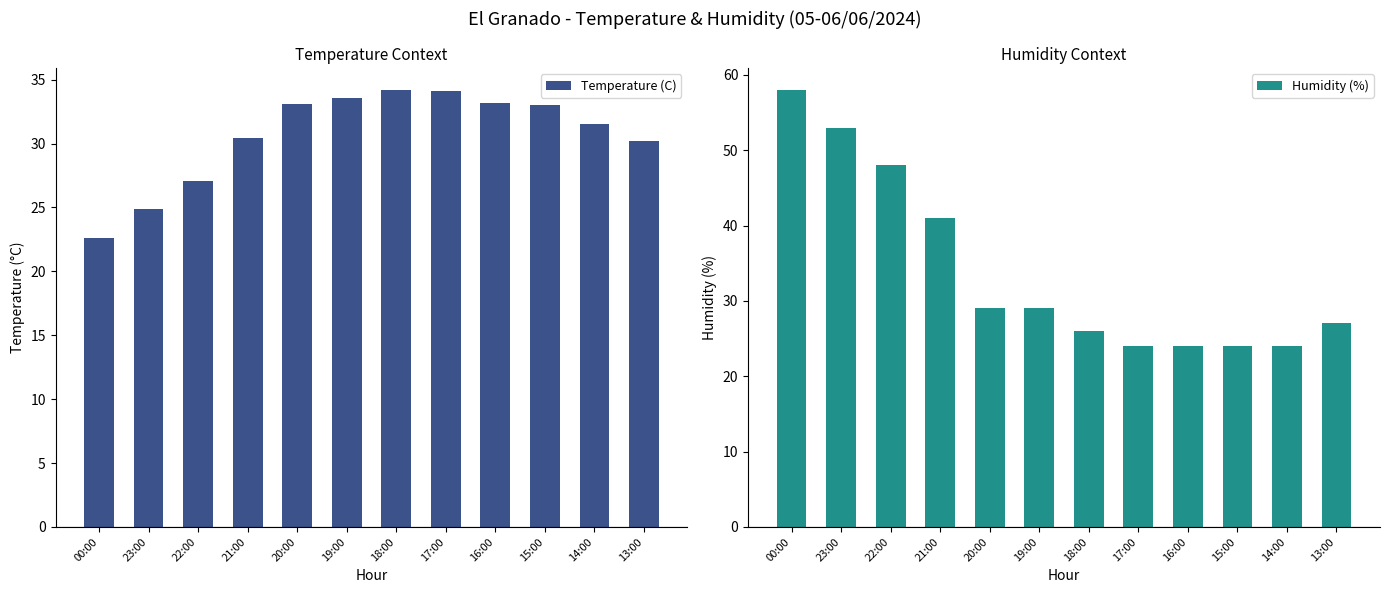

How many series are shown in this chart?

2